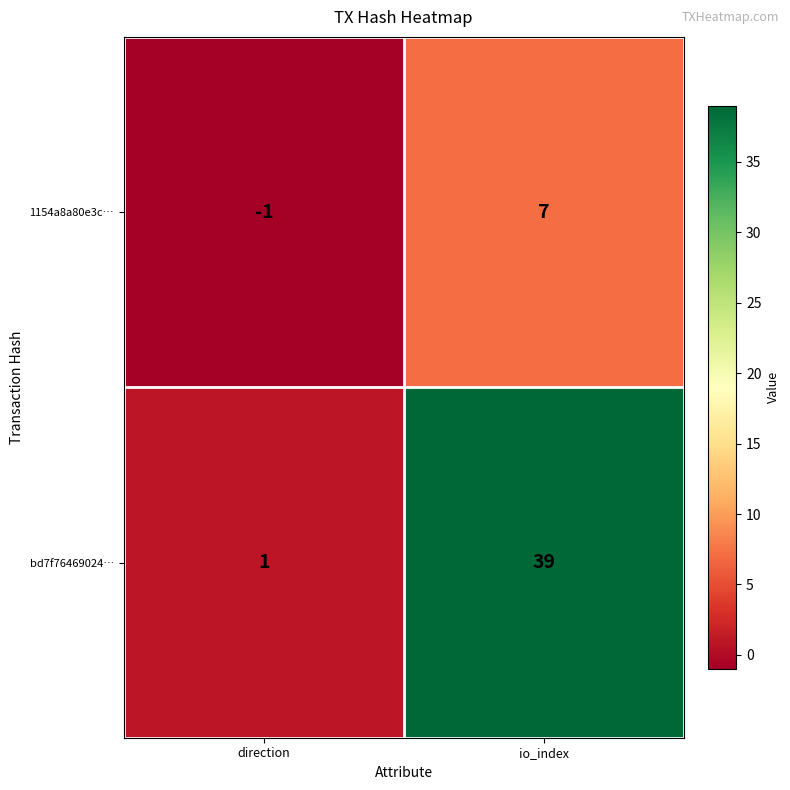

What is the difference between the bd7f76469024… values at direction and io_index?

38